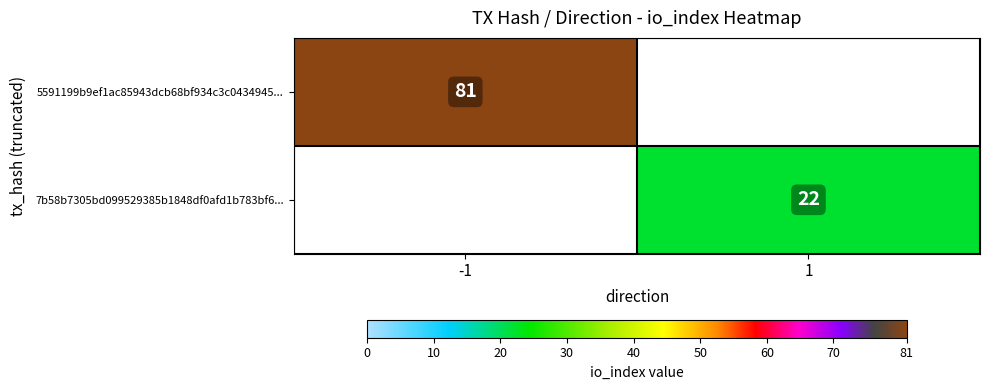

Which category has the highest value across all series?

-1